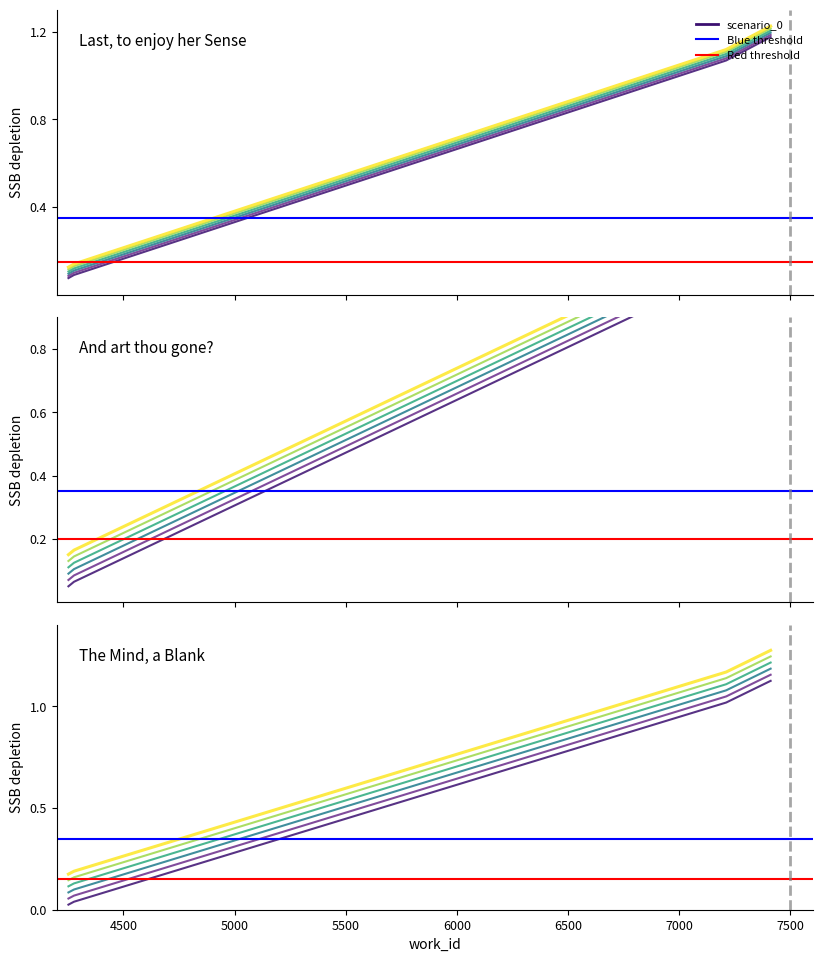

What is the highest value of the id series?

1.2